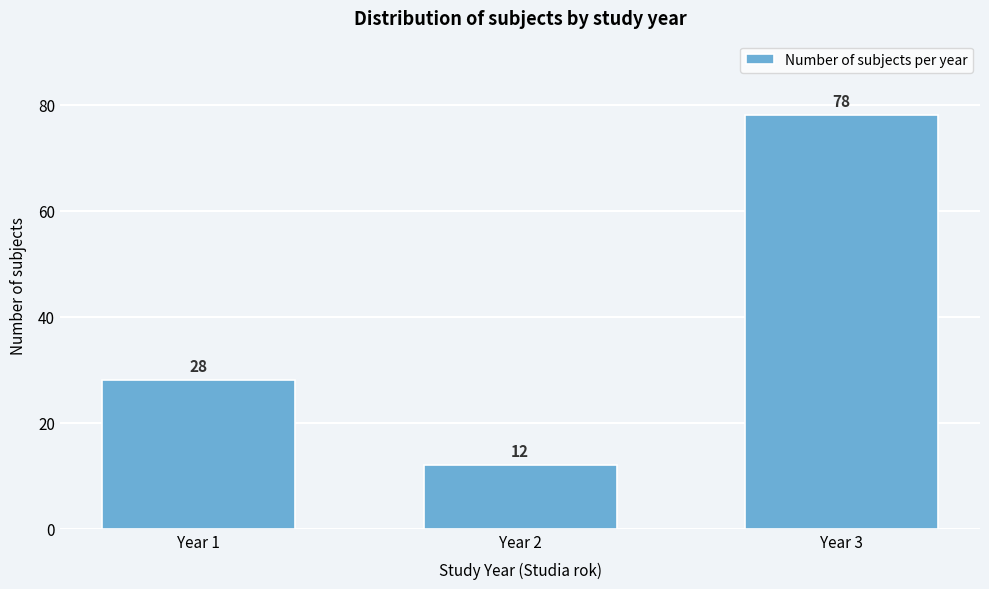

Reading right to left, what are all the values shown in this chart?

Year 3=78	Year 2=12	Year 1=28